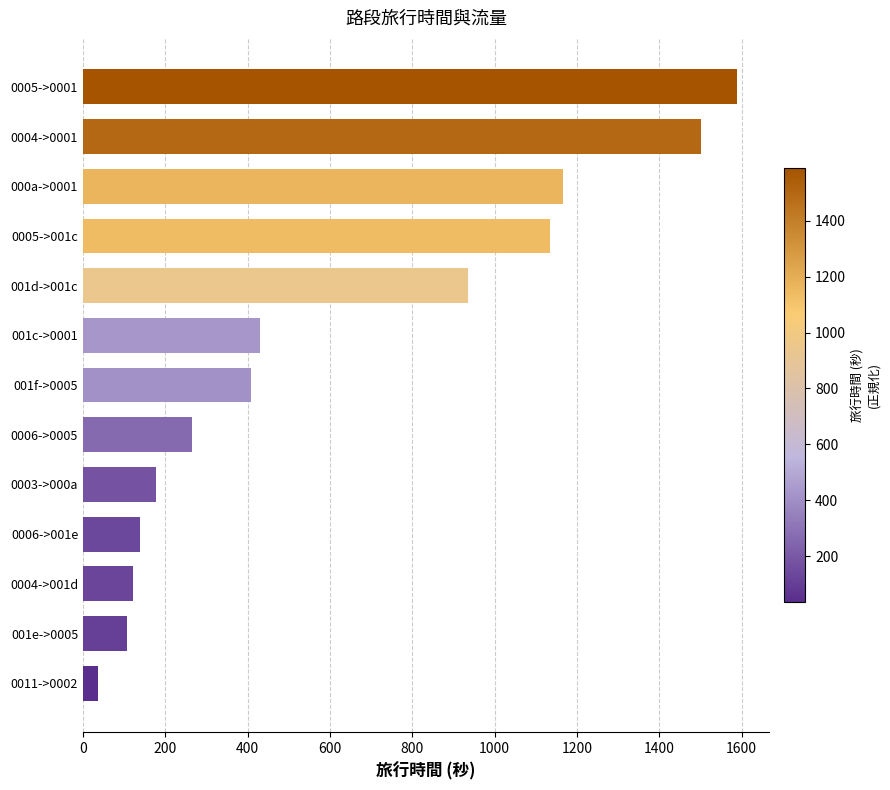

Is it true that the value at 0006->0005 is 173?

False